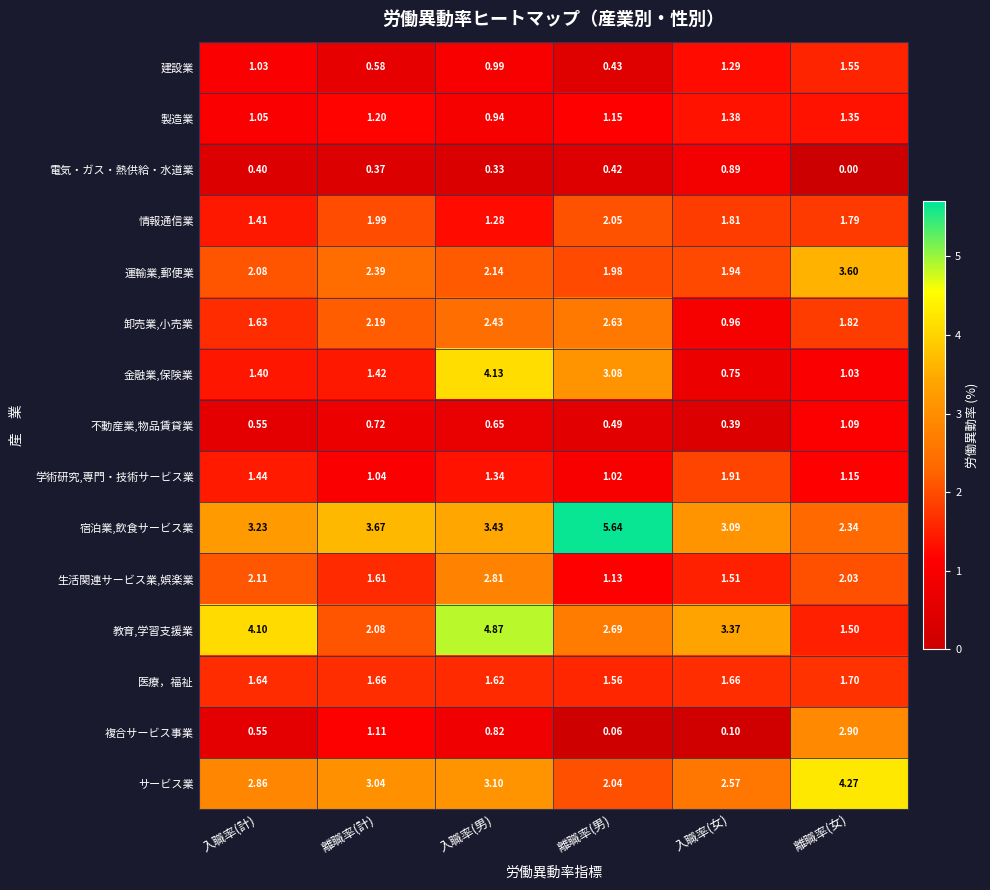

Which category has the highest value across all series?

離職率(男)